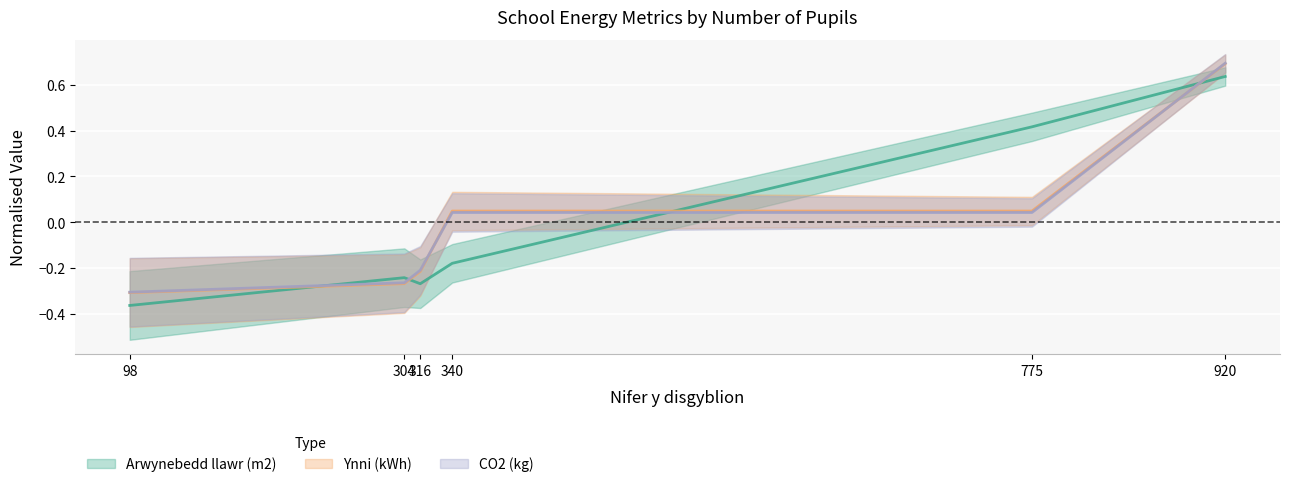

What is the difference between the maximum and minimum values in the Ynni (kWh) series?

1.0